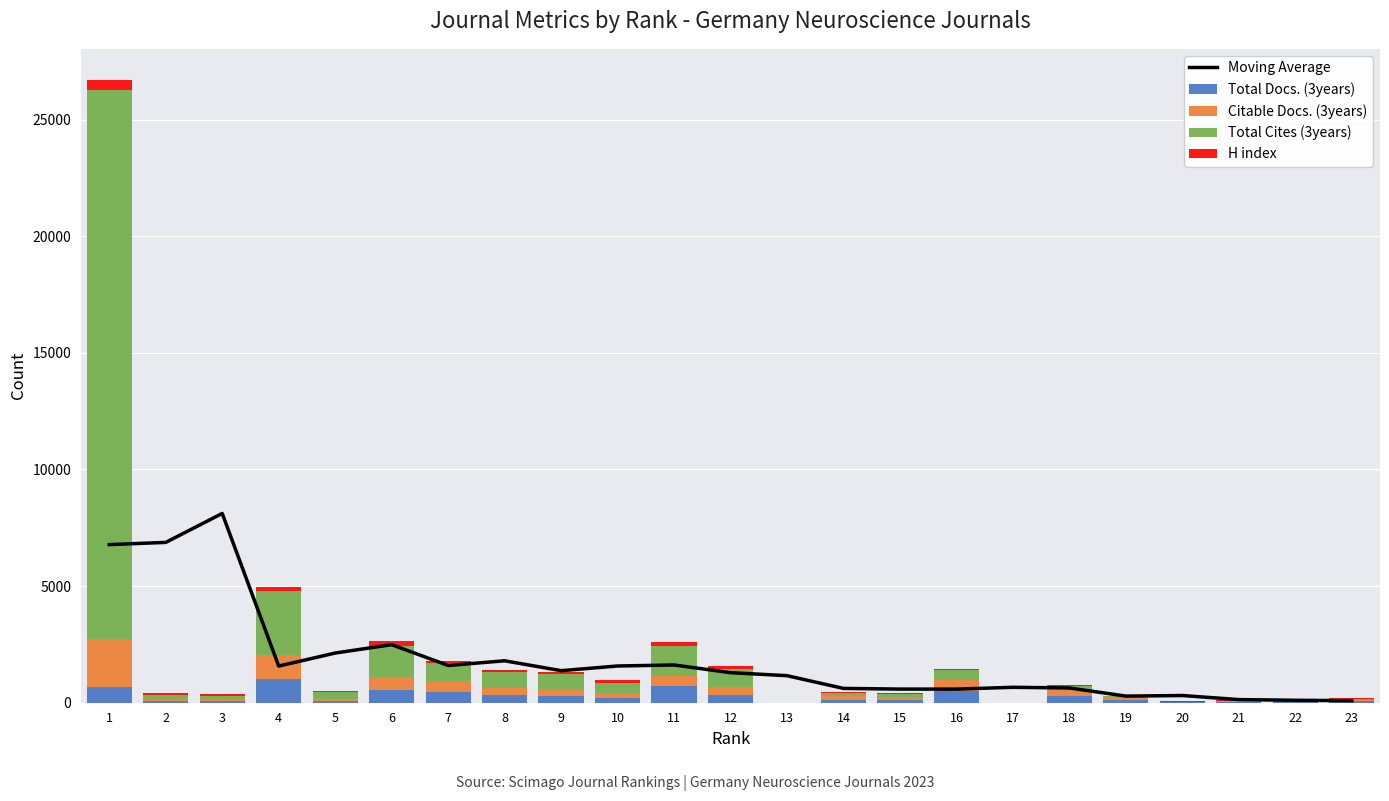

What is the sum of all Total Cites (3years) values?

33857.0